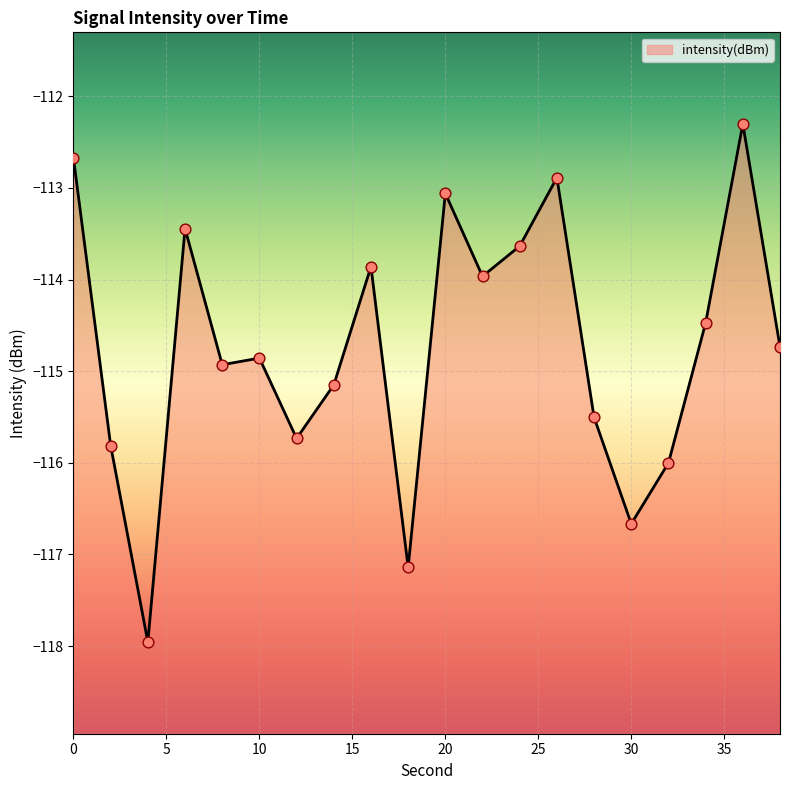

What is the change in value from 2 to 12?

+0.1